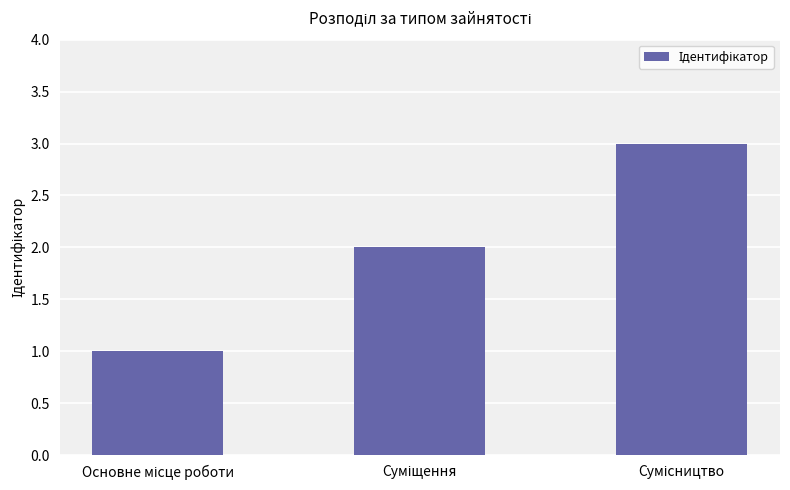

What is the sum of all values?

6